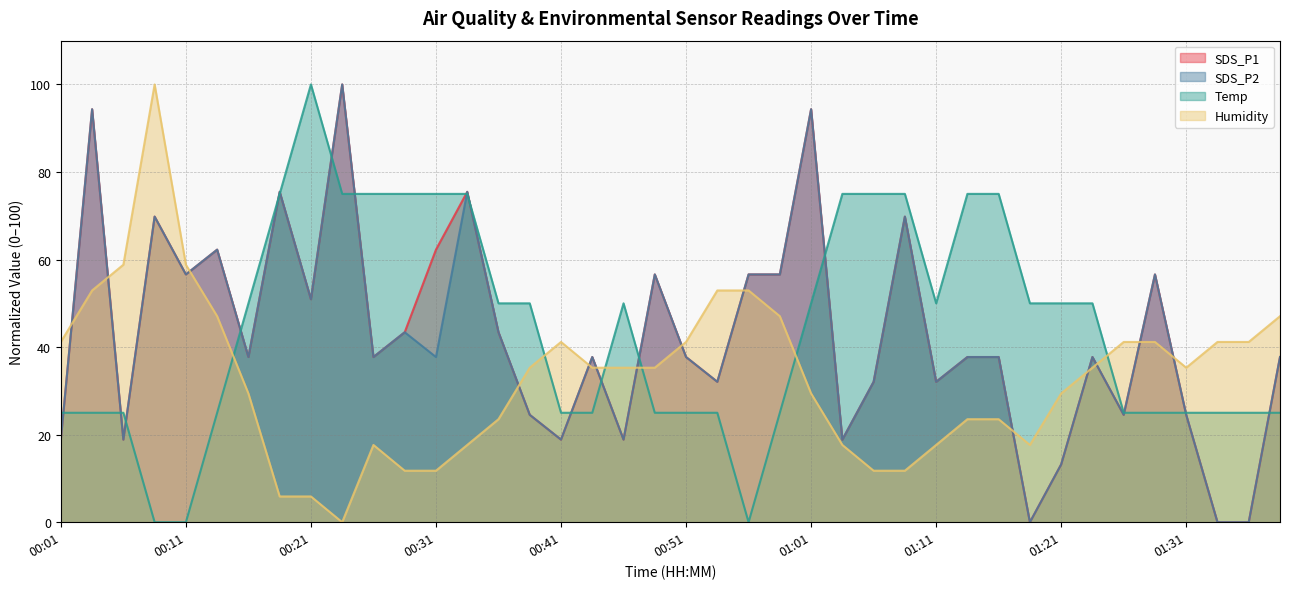

Which category has the highest value in the Temp series?

00:21